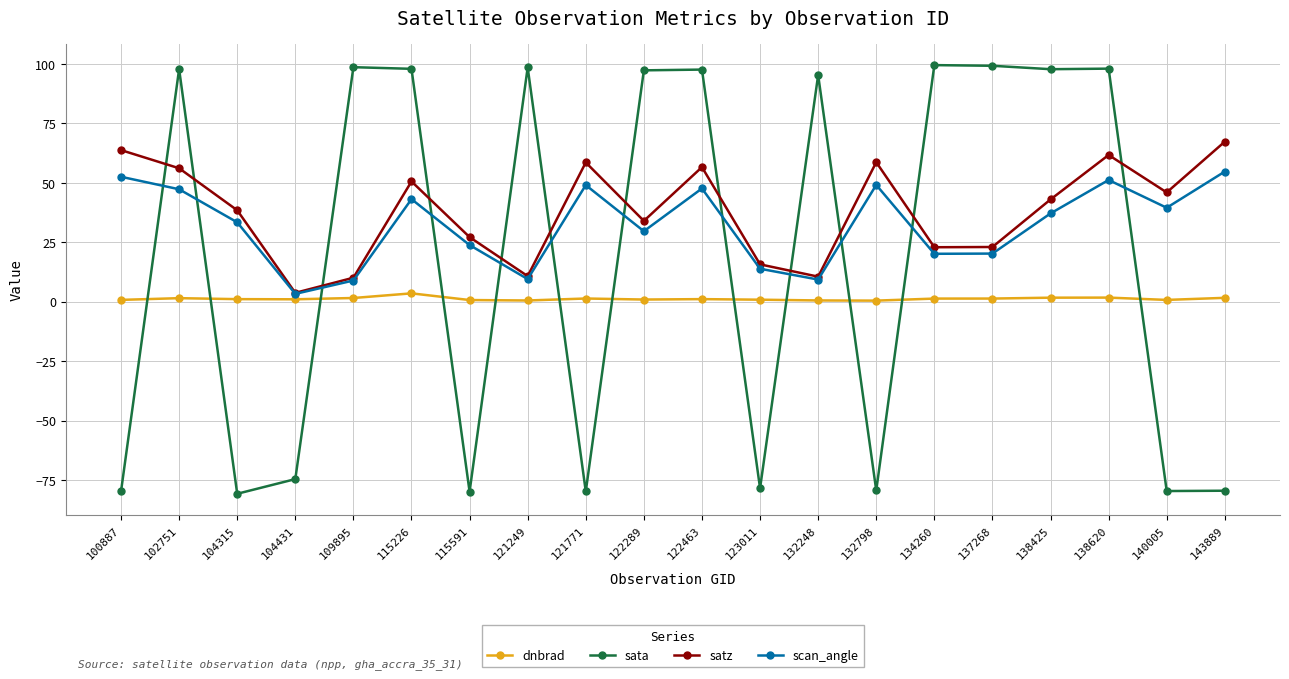

Is it true that satz equals 61.7 at 138620?

True